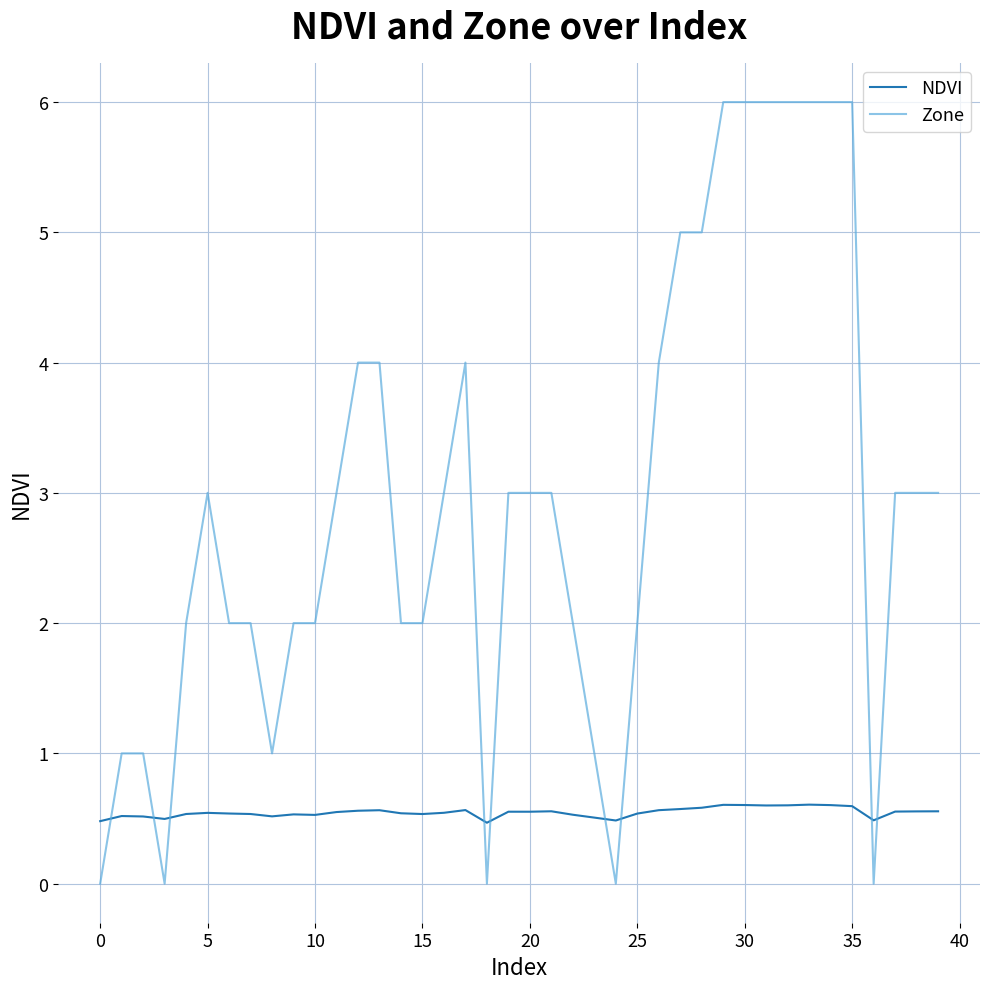

Rank the series by their average value, from lowest to highest.

NDVI, Zone